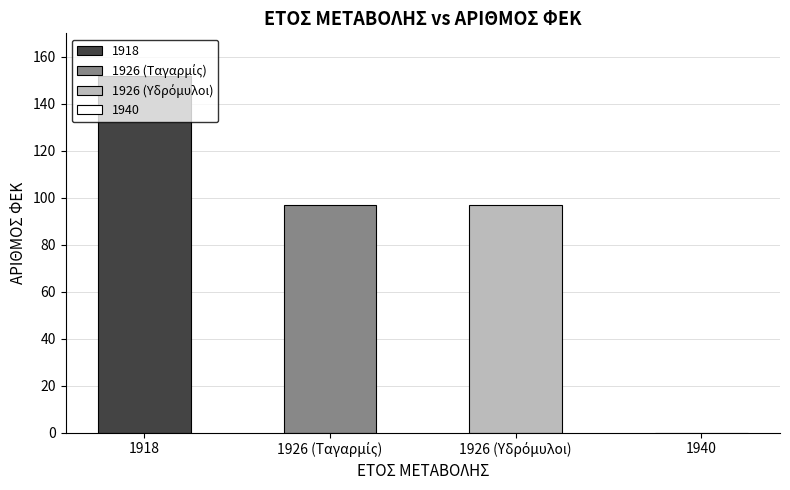

Rank the categories by value from highest to lowest.

1918, 1926 (Ταγαρμίς), 1926 (Υδρόμυλοι), 1940